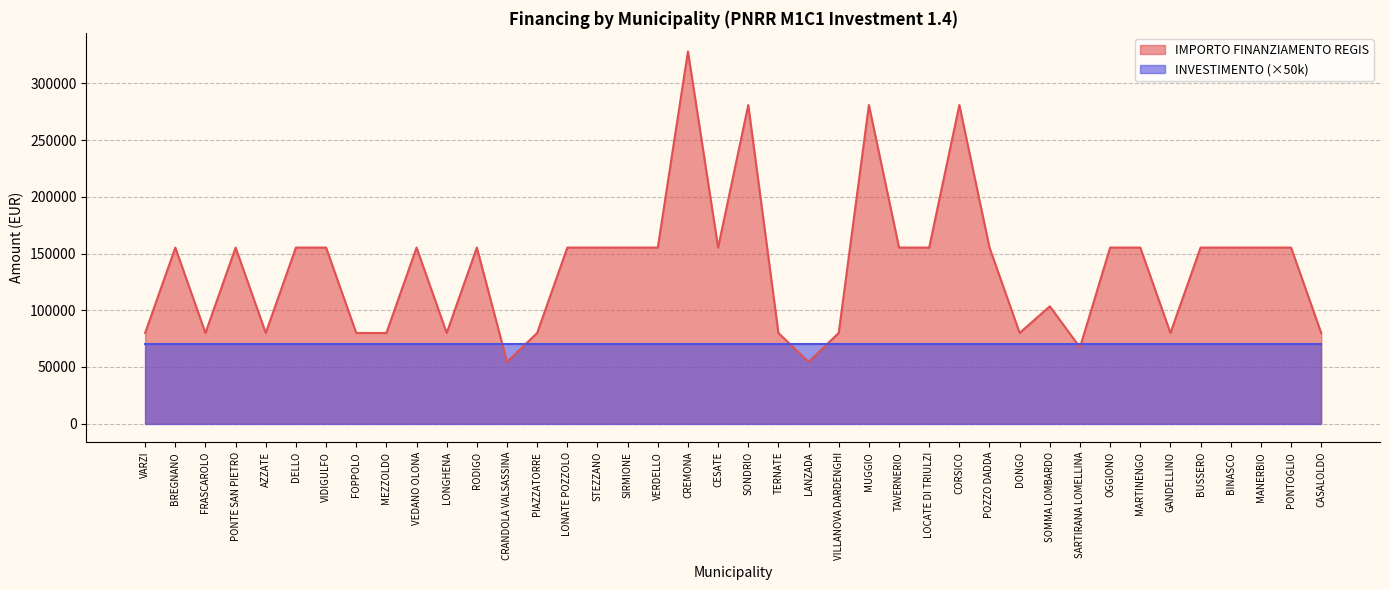

List the series in order of their peak value, lowest first.

INVESTIMENTO (×50k), IMPORTO FINANZIAMENTO REGIS